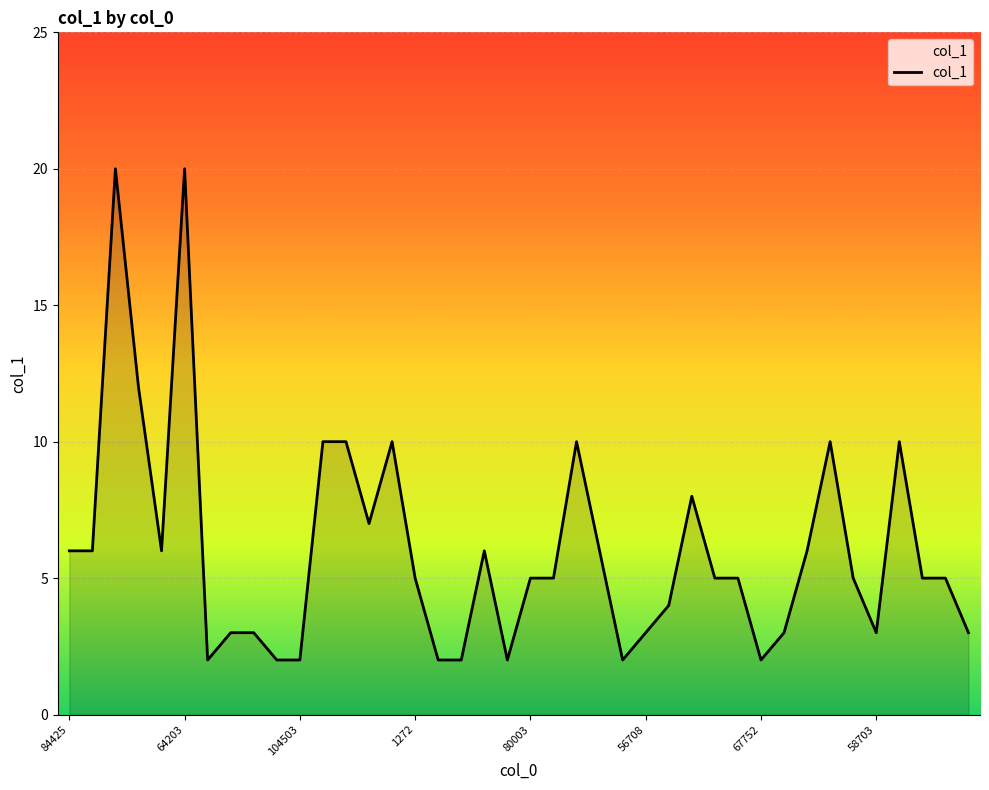

Reading right to left, list all the values displayed in this chart.

3	5	5	10	3	5	10	6	3	2	5	5	8	4	3	2	6	10	5	5	2	6	2	2	5	10	7	10	10	2	2	3	3	2	20	6	12	20	6	6